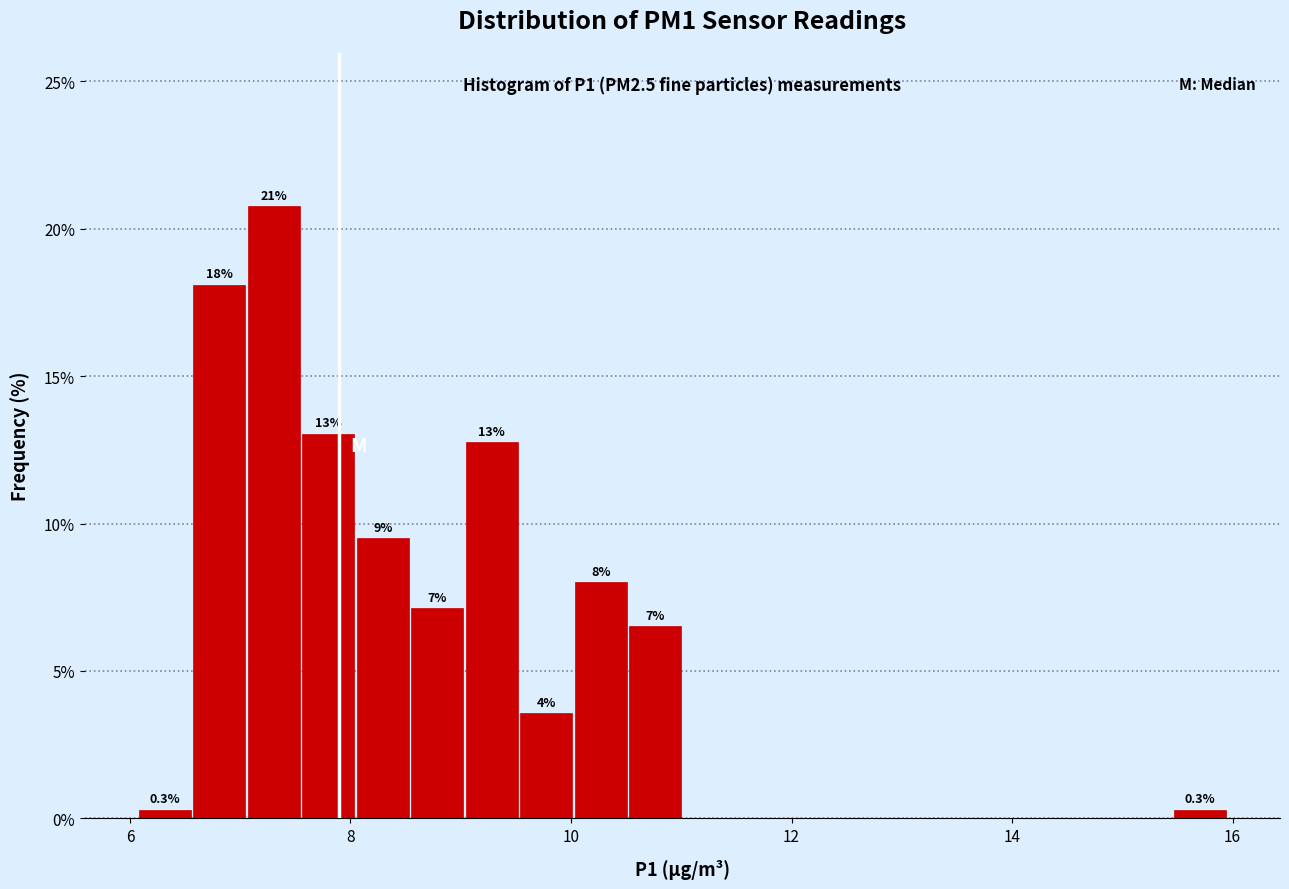

Read against the x-axis, roughly where is the centre of the tallest bar?

7.4